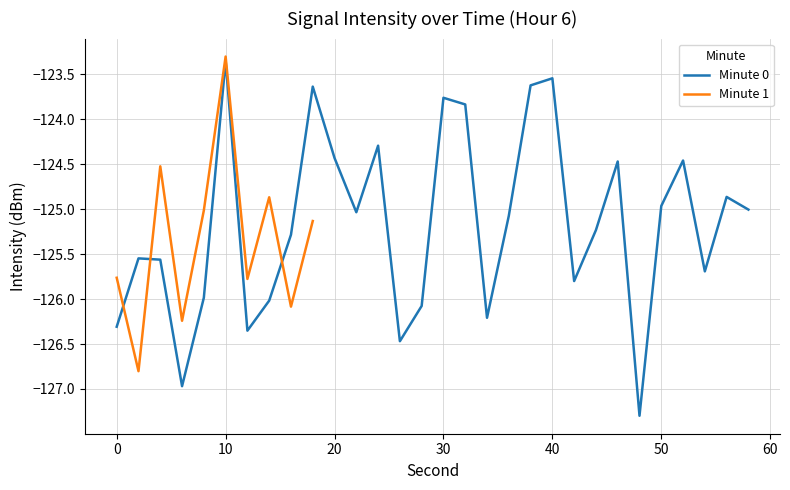

What is the minimum value for Minute 0?

-127.3